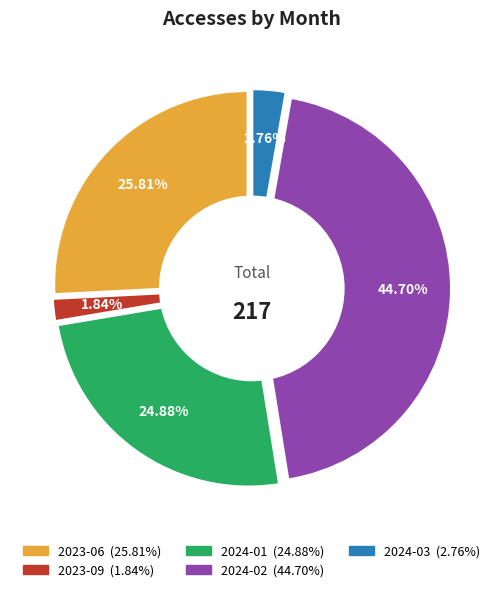

Approximately how many times larger is the value at 2024-02 compared to 2024-01?

1.8